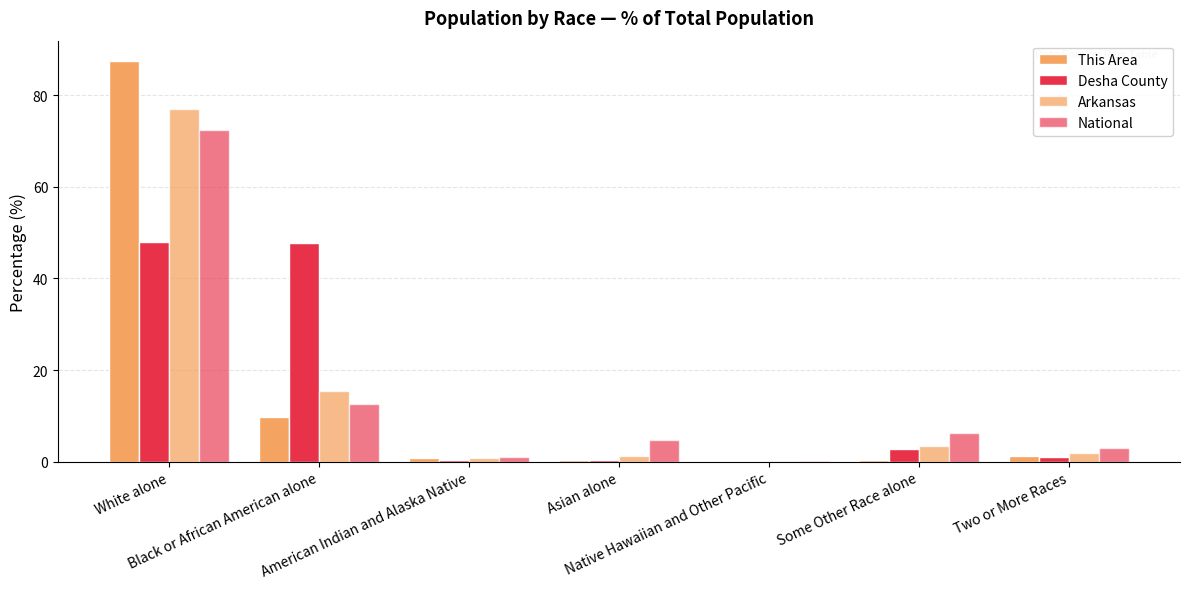

How many categories are shown in the chart?

7